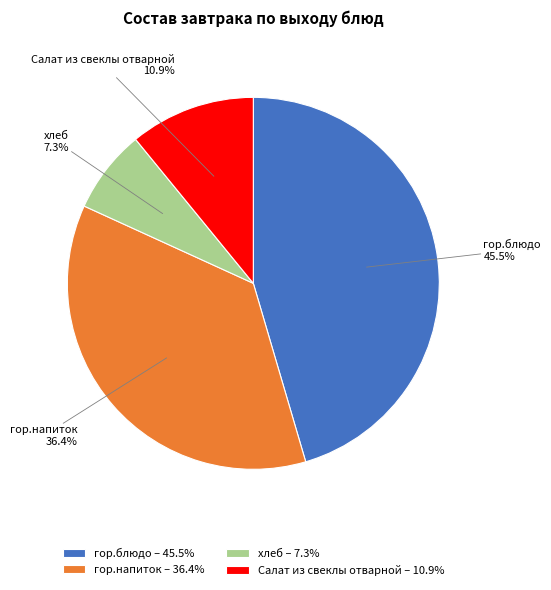

Combined, do хлеб and гор.напиток account for over 50%?

No